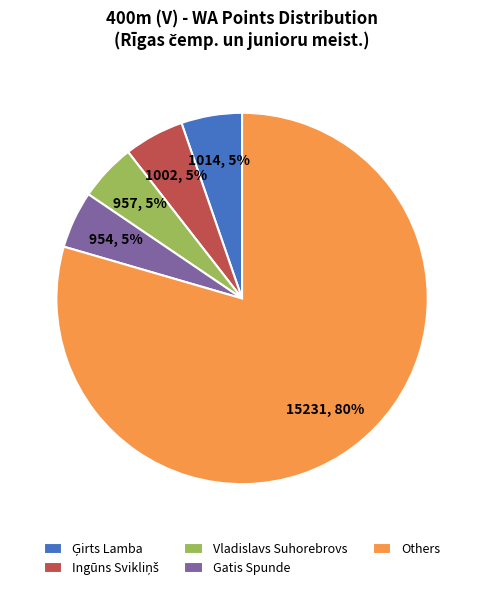

True or false: Others accounts for 85% of the total.

False